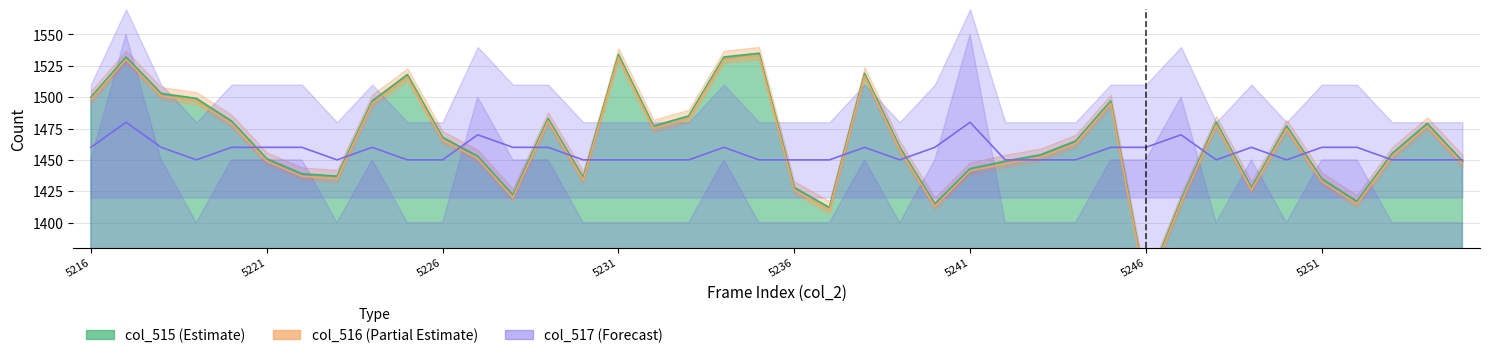

Which series has the largest range (max minus min)?

col_515 (Estimate)